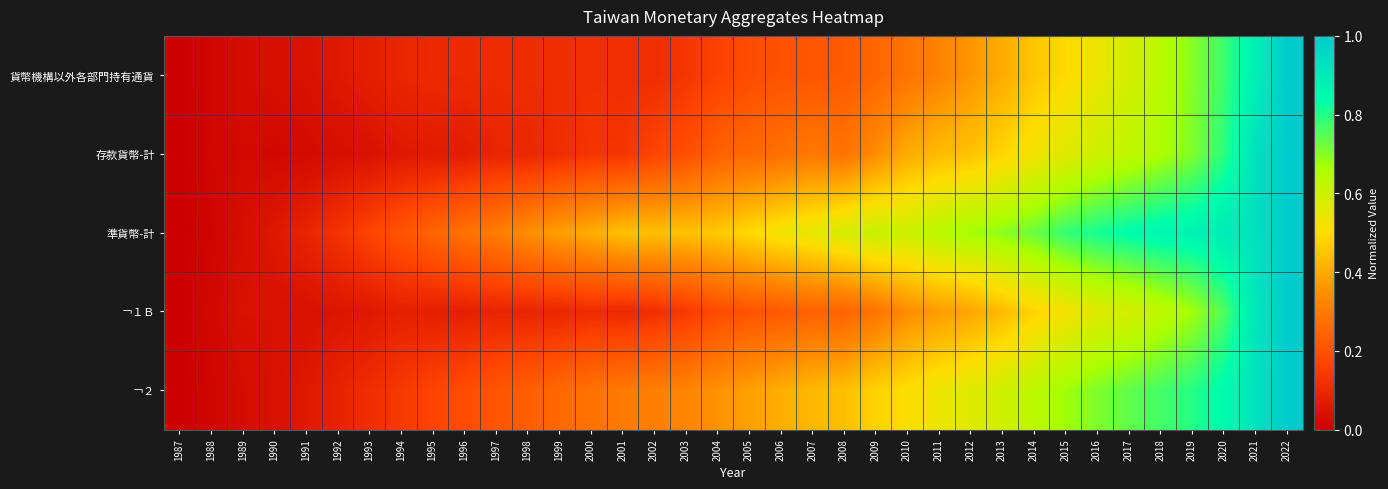

At 2000, list the series in order from smallest to largest.

￢１Ｂ, 貨幣機構以外各部門持有通貨, 存款貨幣-計, ￢２, 準貨幣-計